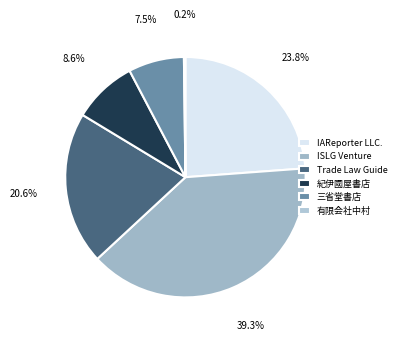

What percentage is the IAReporter LLC. slice, to the nearest percent?

24%